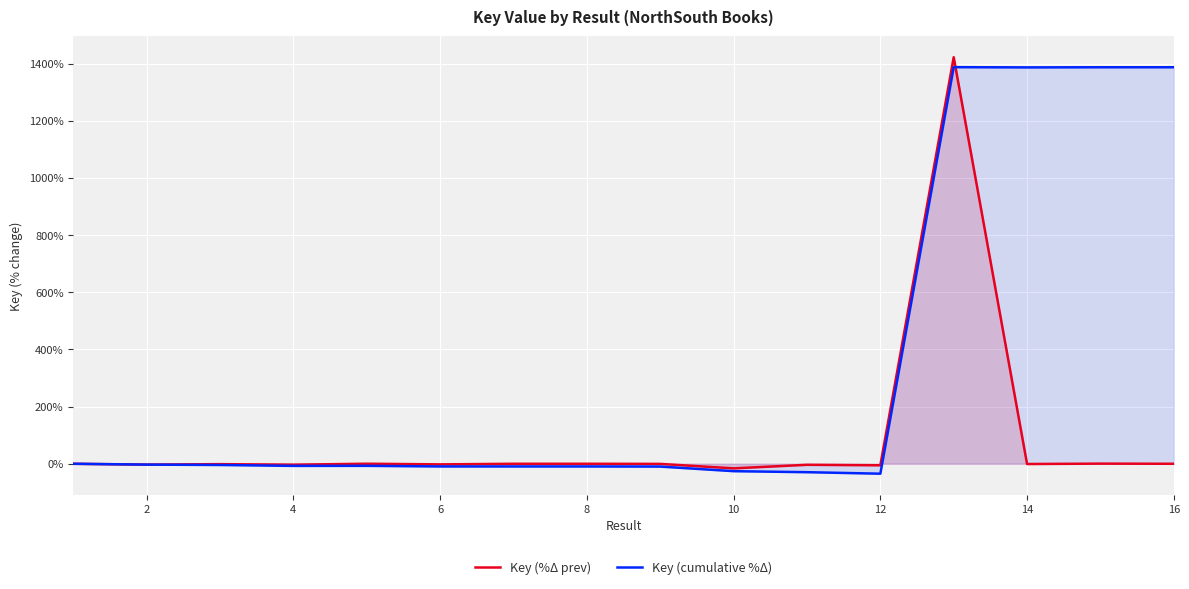

Which series has the largest total across all categories?

Key (cumulative %Δ)